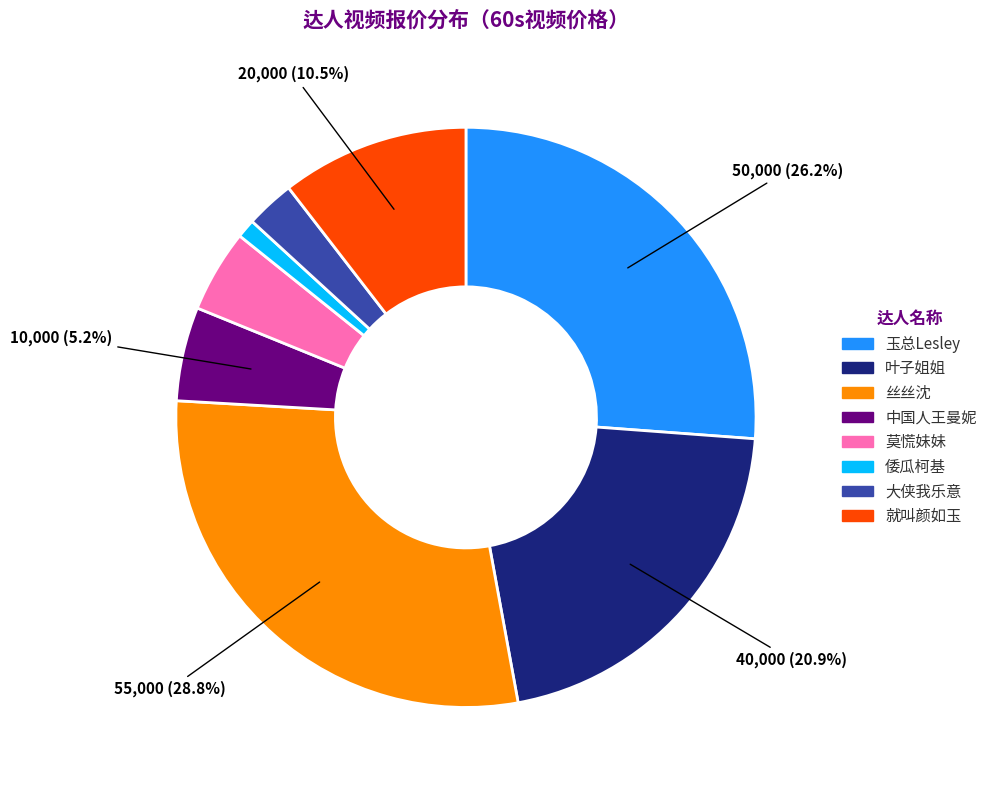

How much of the chart is everything except 叶子姐姐?

79.1%